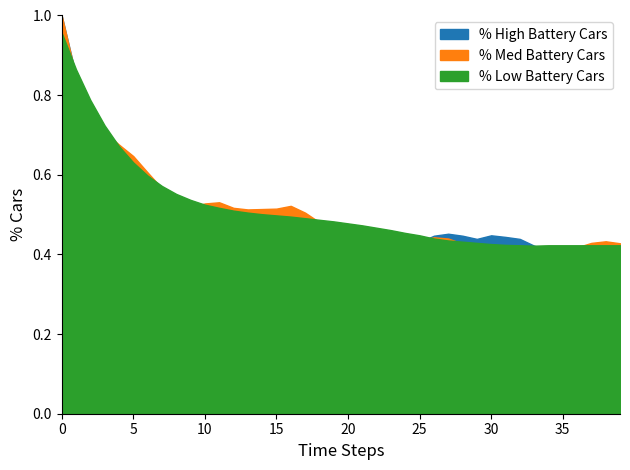

Which label corresponds to the smallest value in the chart?

35